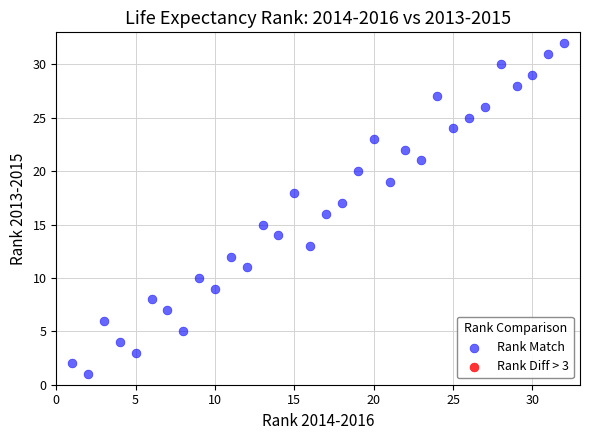

What is the range of X values (max minus min)?

31